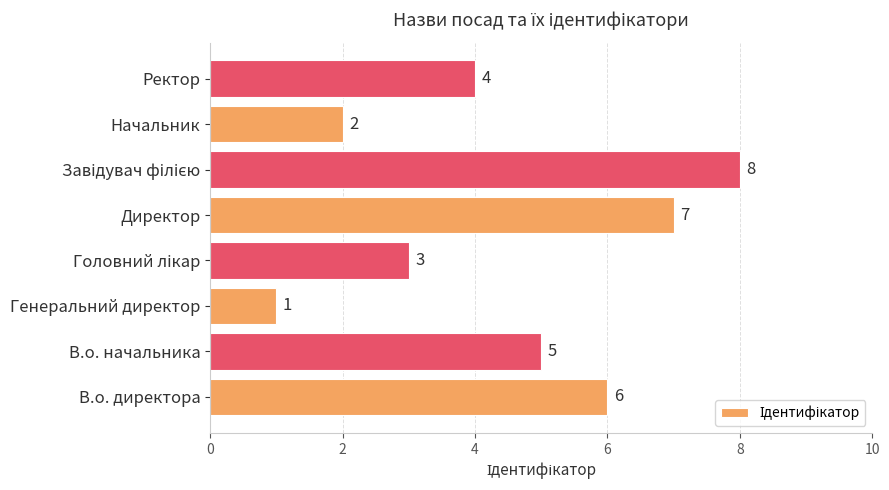

What is the difference between the maximum and minimum values?

7